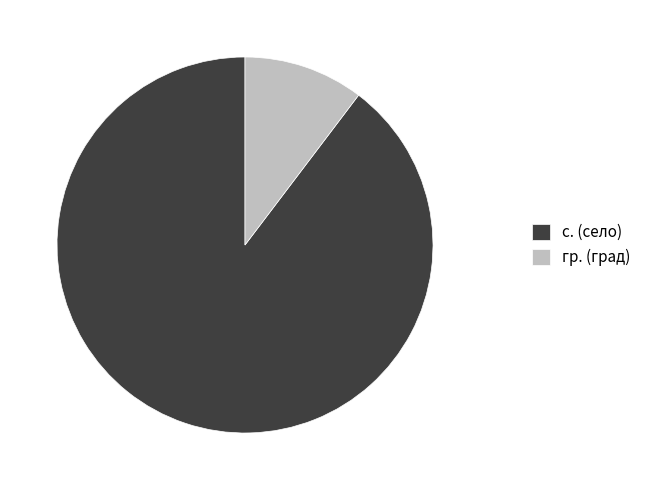

Which slice is the smallest?

гр. (град)